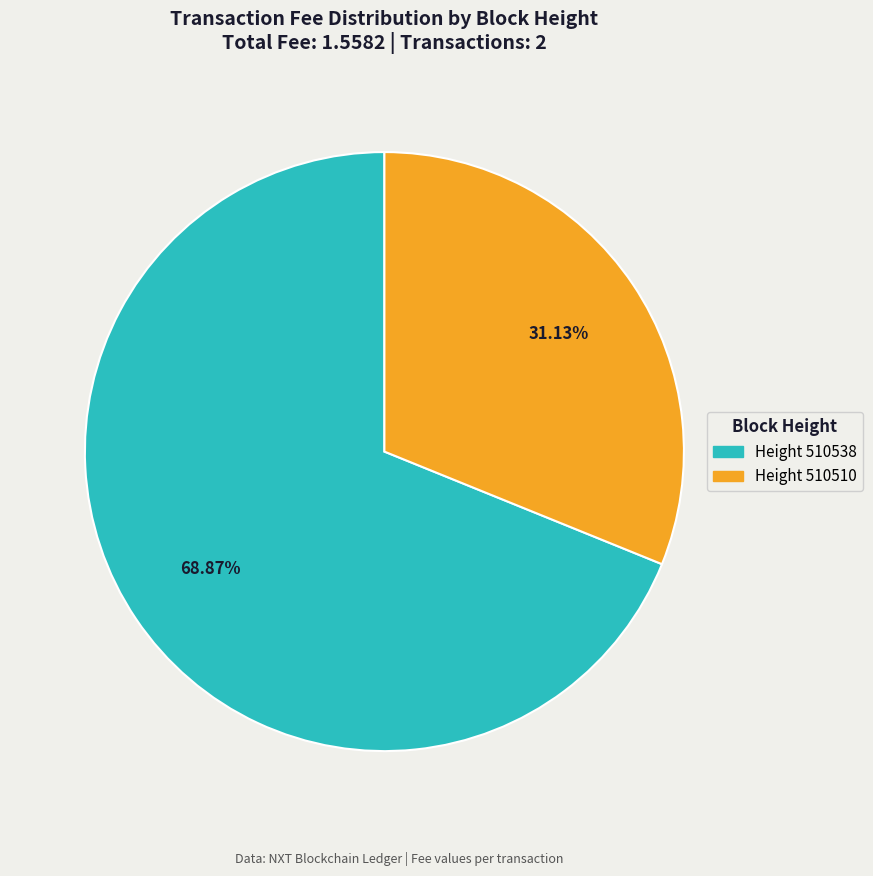

Is there a majority slice in this chart?

Yes